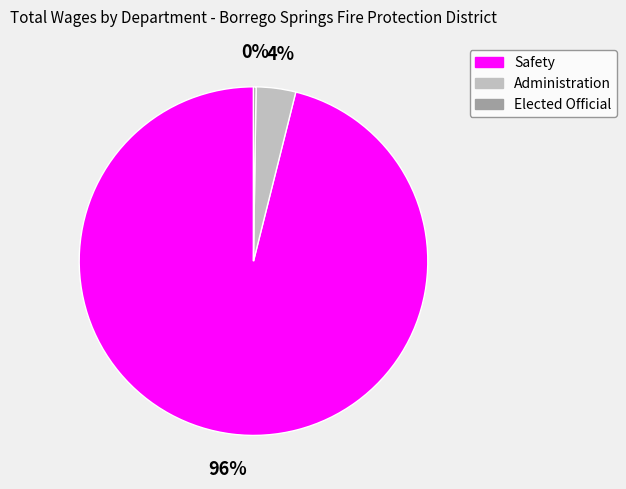

Does any single category account for the majority?

Yes